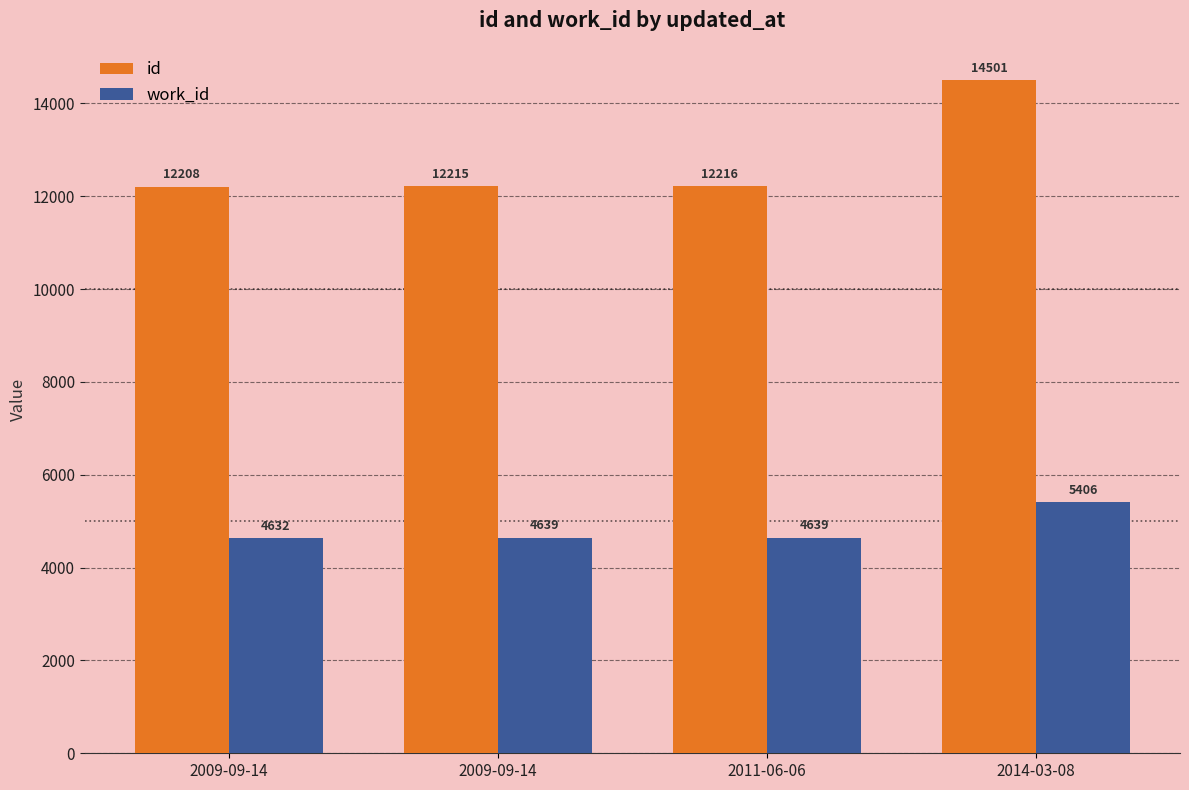

Are the bars horizontal?

No